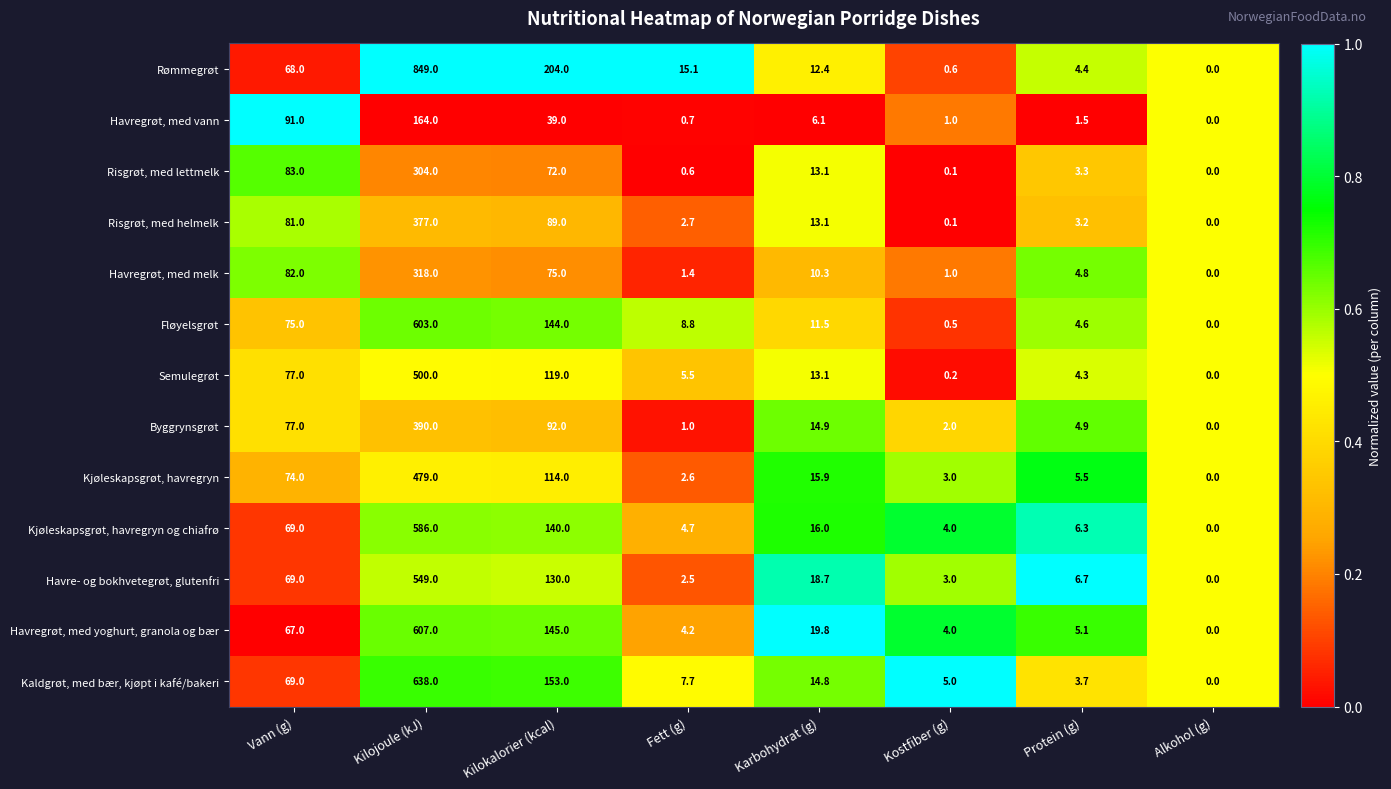

Which series has the largest total across all categories?

Rømmegrøt